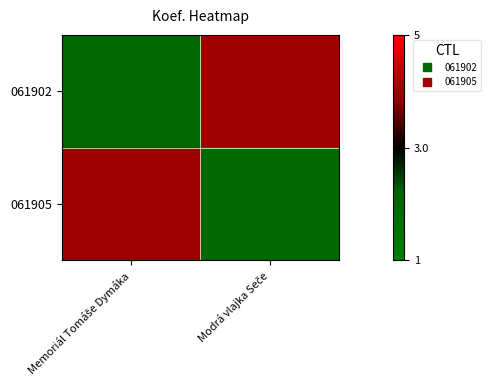

Reading right to left, list all the values displayed in this chart.

061902: Modrá vlajka Seče=4	Memoriál Tomáše Dymáka=2
061905: Modrá vlajka Seče=2	Memoriál Tomáše Dymáka=4